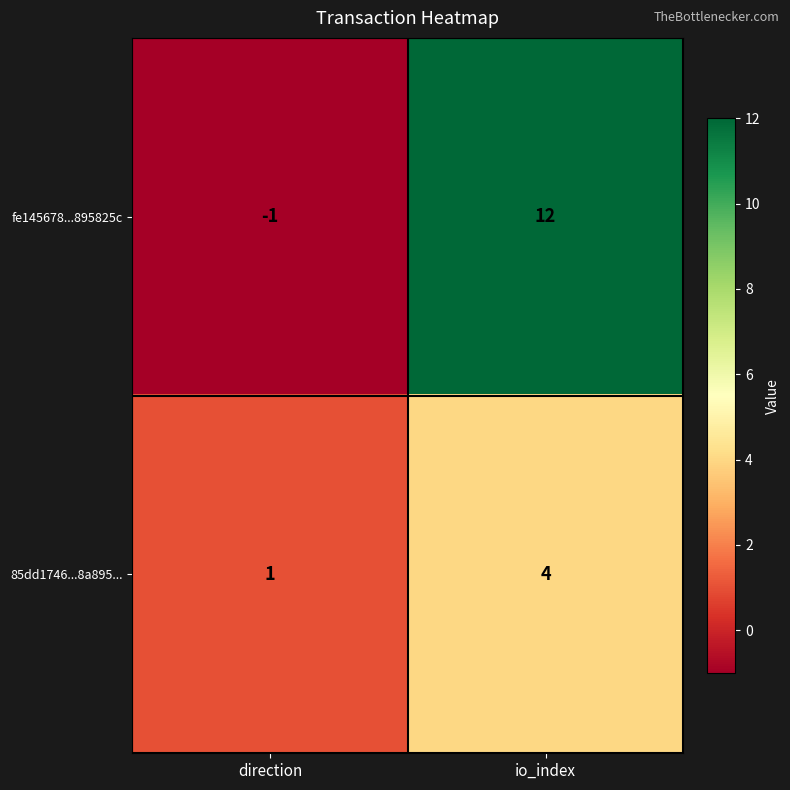

How many data points does each series have?

2